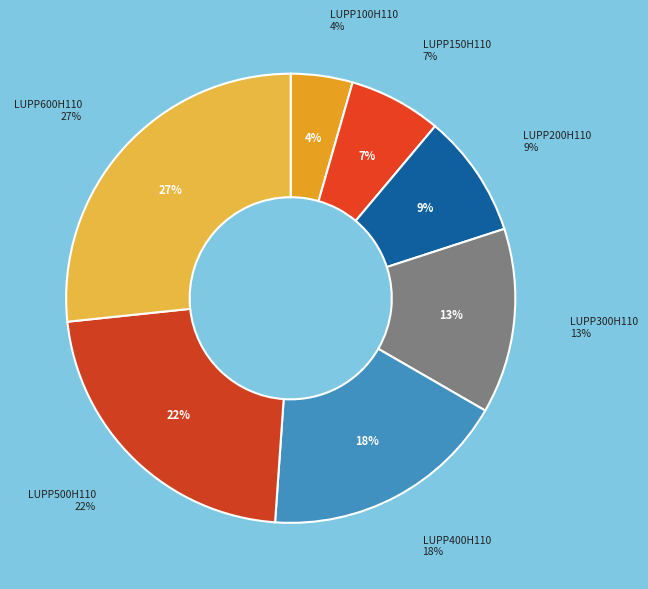

Is it true that LUPP200H110 is 24% of the pie?

False